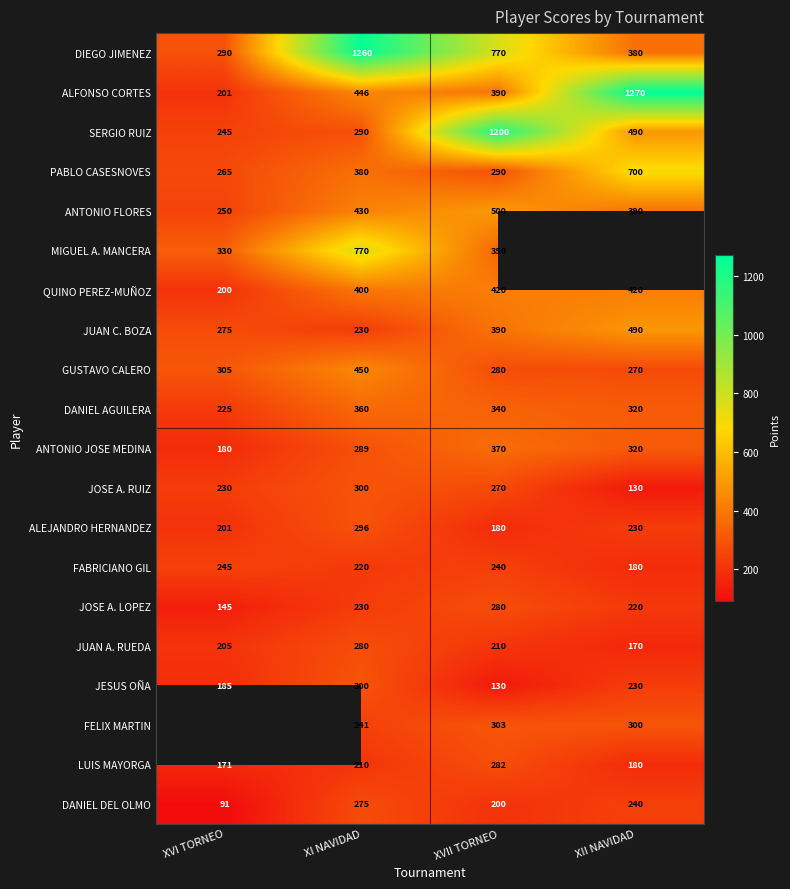

True or false: JUAN A. RUEDA has a value of 57 at XVI TORNEO.

False